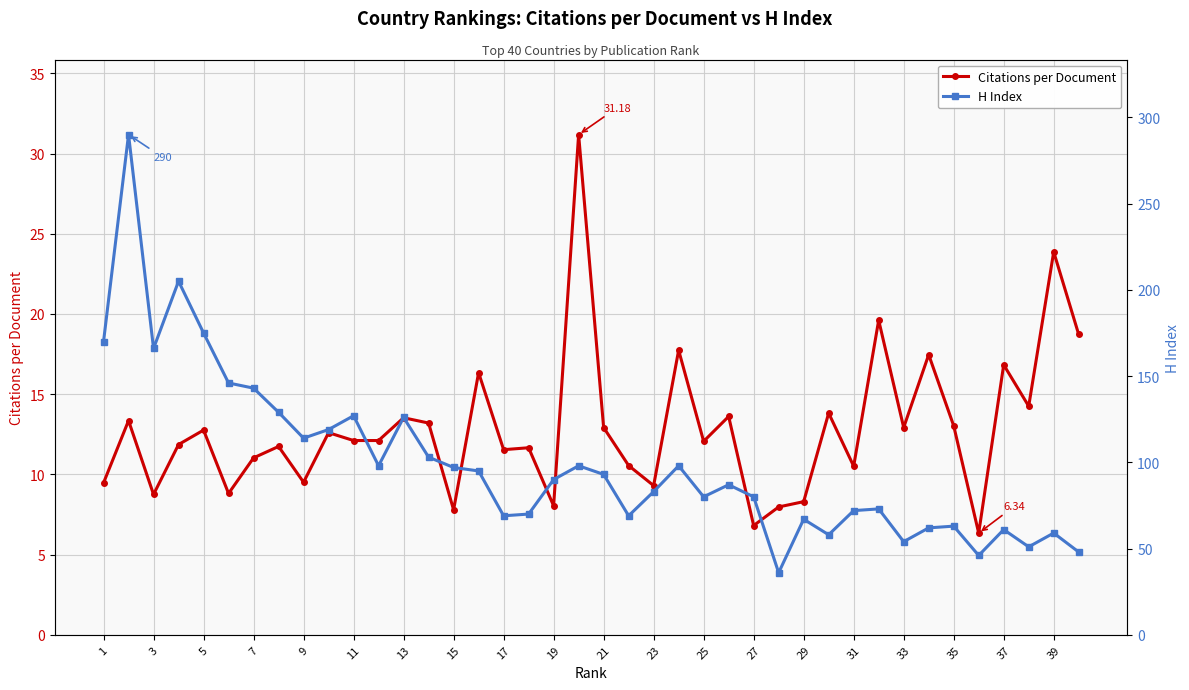

True or false: H Index and Citations per Document cross at least once.

False